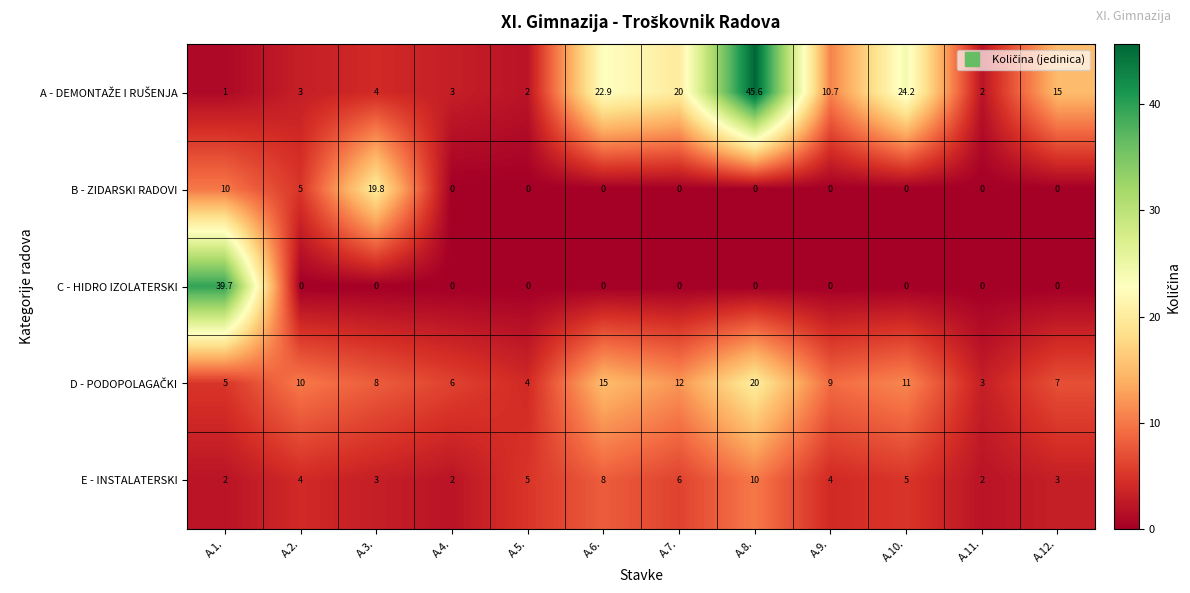

What is the average value of the C - HIDRO IZOLATERSKI series?

3.3